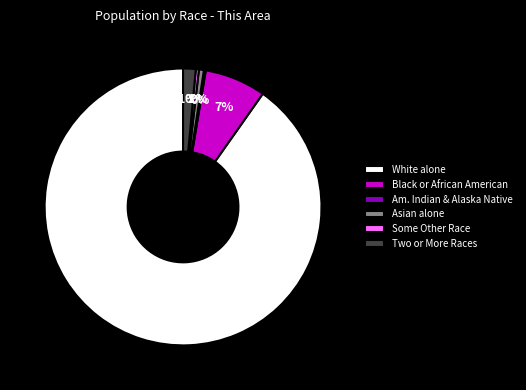

Which category has the biggest portion of the pie?

White alone